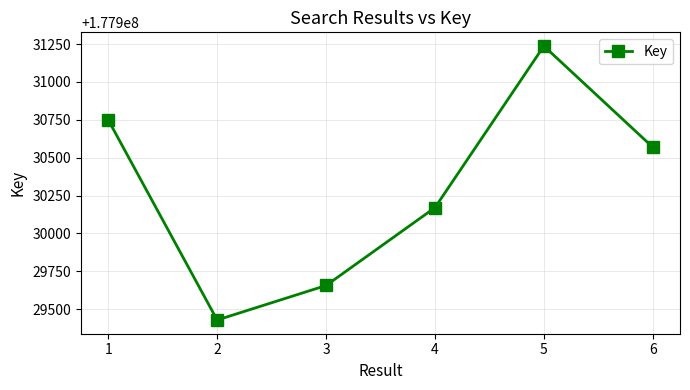

At which label does the data first exceed 177930569?

1